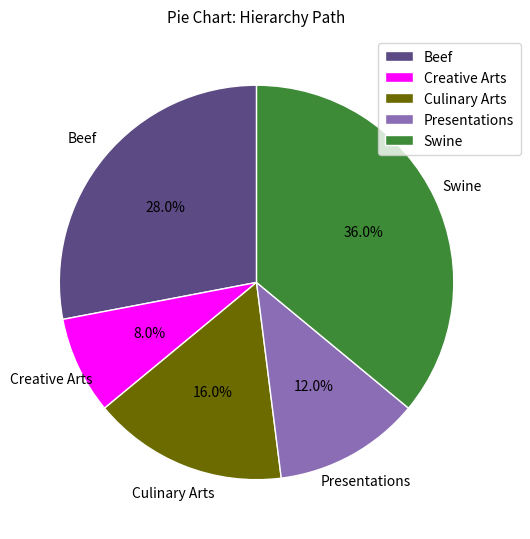

Count the number of slices in the pie.

5